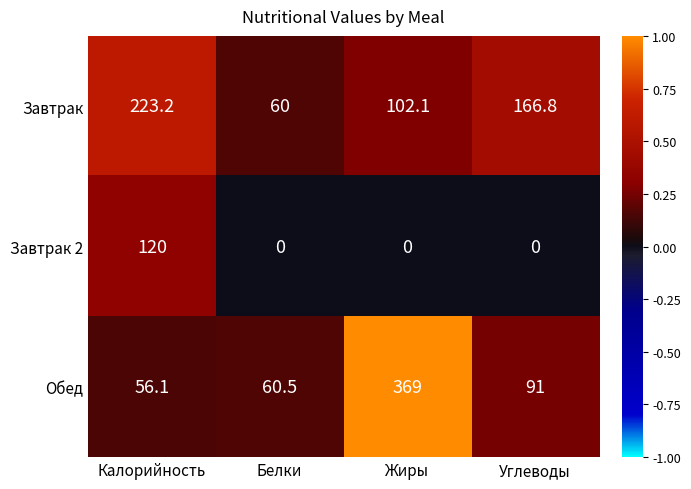

At which label is Завтрак closest to 141?

Углеводы